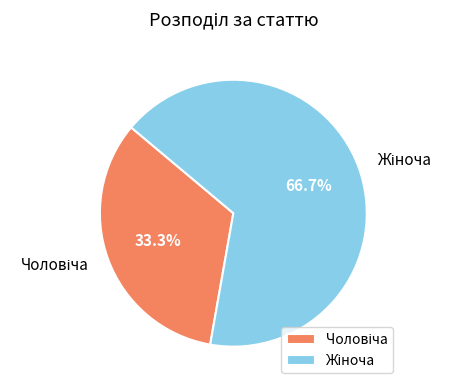

Is there any slice that represents more than half of the pie?

Yes